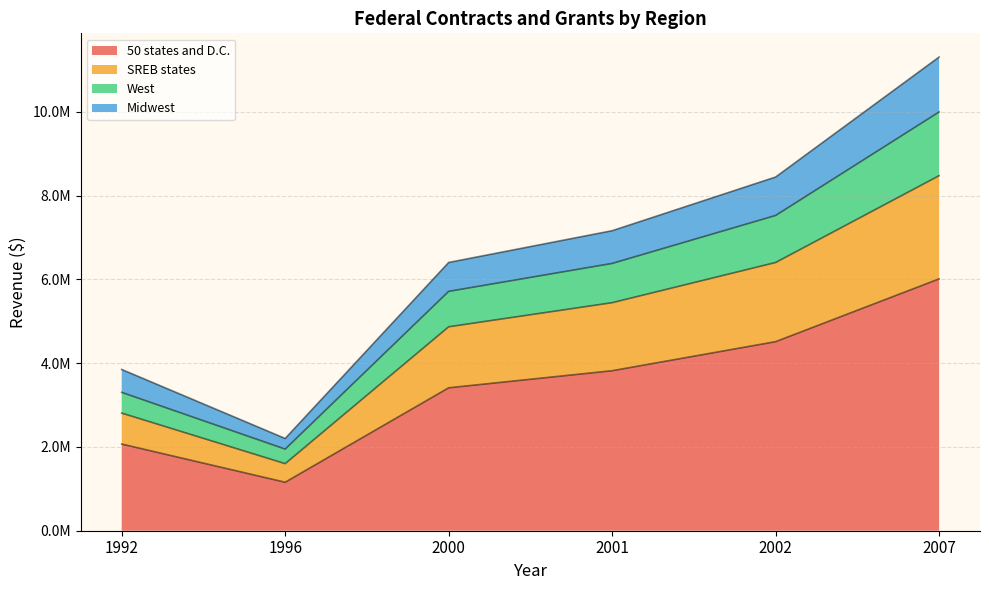

At which category is the sum across all series the highest?

2007